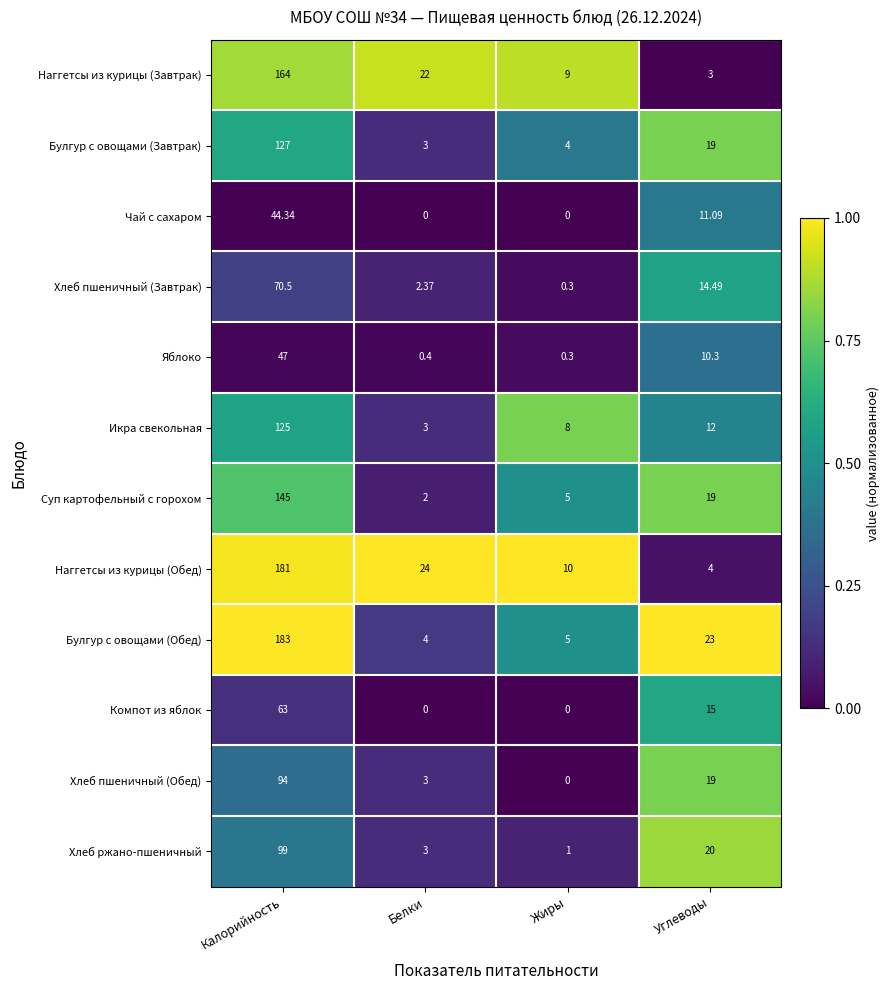

Which category has the highest value across all series?

Калорийность